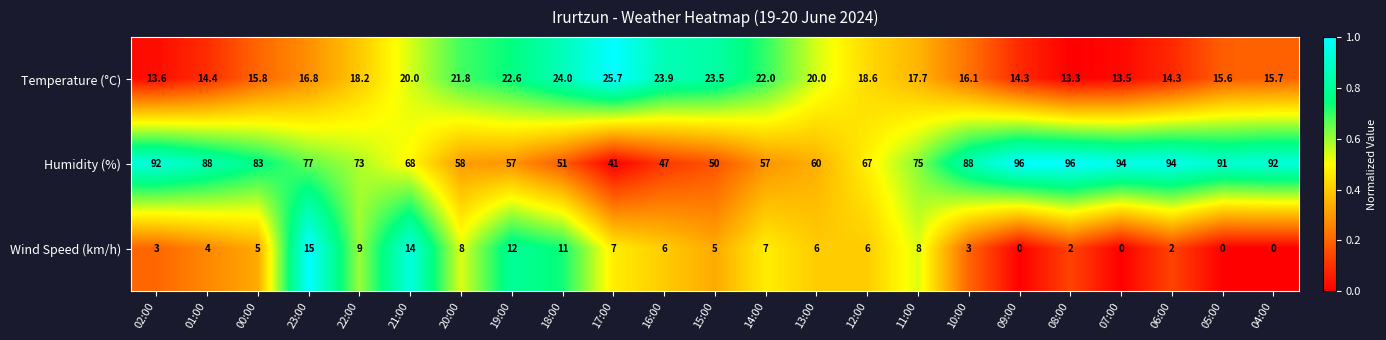

At which label is Temperature (°C) closest to 19?

12:00